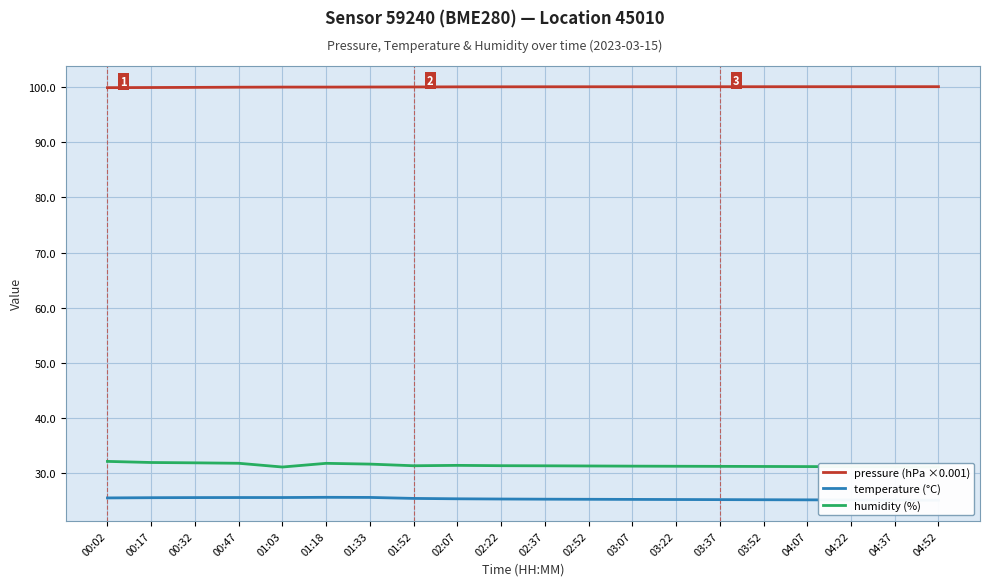

Rank the series by their maximum value, from lowest to highest.

temperature (°C), humidity (%), pressure (hPa ×0.001)